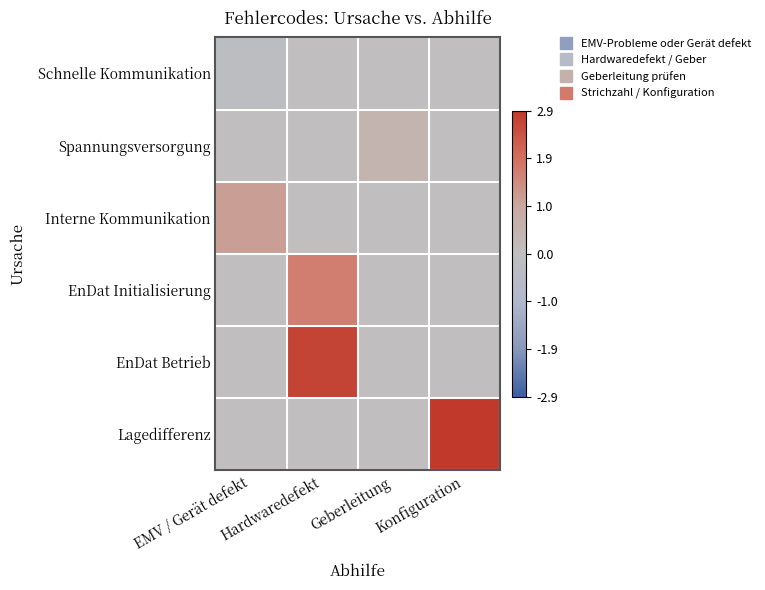

Reading right to left, list all the values displayed in this chart.

Schnelle Kommunikation: Konfiguration=0.0	Geberleitung=0.0	Hardwaredefekt=0.0	EMV / Gerät defekt=-0.2
Spannungsversorgung: Konfiguration=0.0	Geberleitung=0.4	Hardwaredefekt=0.0	EMV / Gerät defekt=0.0
Interne Kommunikation: Konfiguration=0.0	Geberleitung=0.0	Hardwaredefekt=0.0	EMV / Gerät defekt=1.1
EnDat Initialisierung: Konfiguration=0.0	Geberleitung=0.0	Hardwaredefekt=1.7	EMV / Gerät defekt=0.0
EnDat Betrieb: Konfiguration=0.0	Geberleitung=0.0	Hardwaredefekt=2.7	EMV / Gerät defekt=0.0
Lagedifferenz: Konfiguration=2.9	Geberleitung=0.0	Hardwaredefekt=0.0	EMV / Gerät defekt=0.0